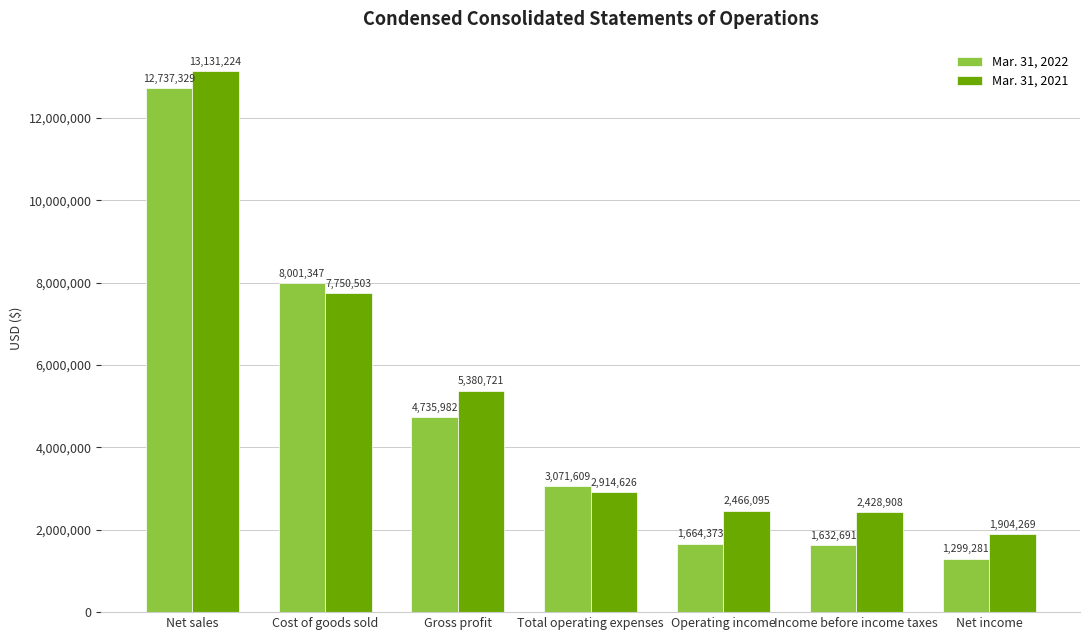

How many categories are shown in the chart?

7